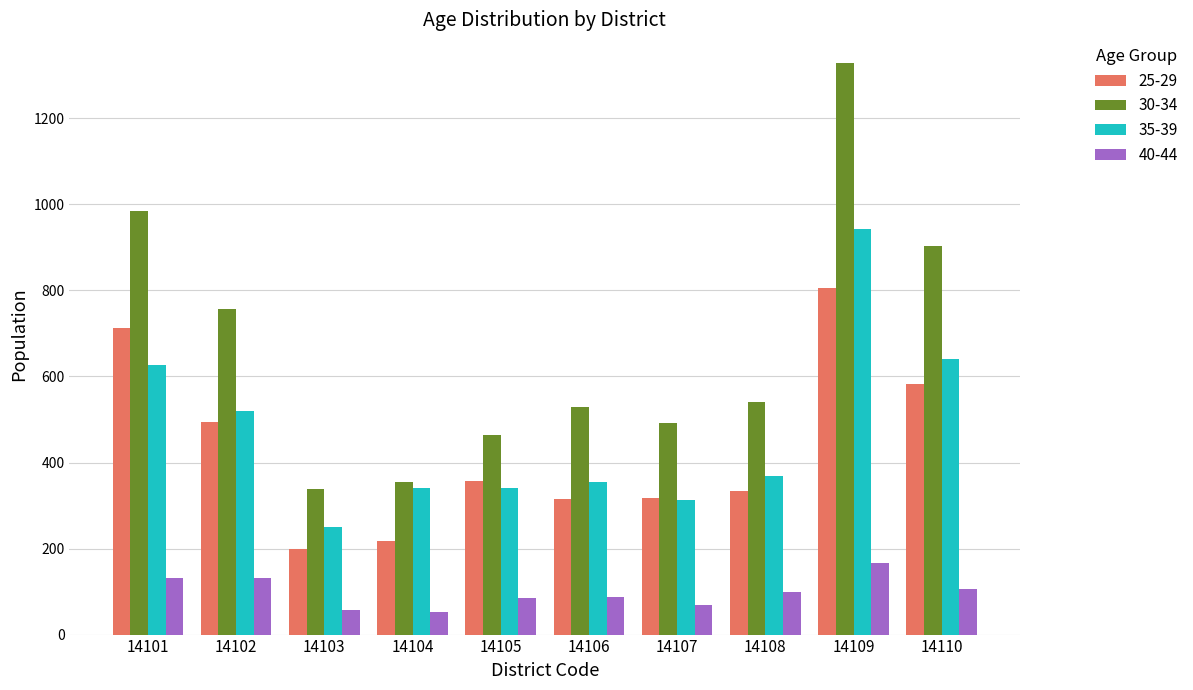

Which series has the widest spread of values?

30-34